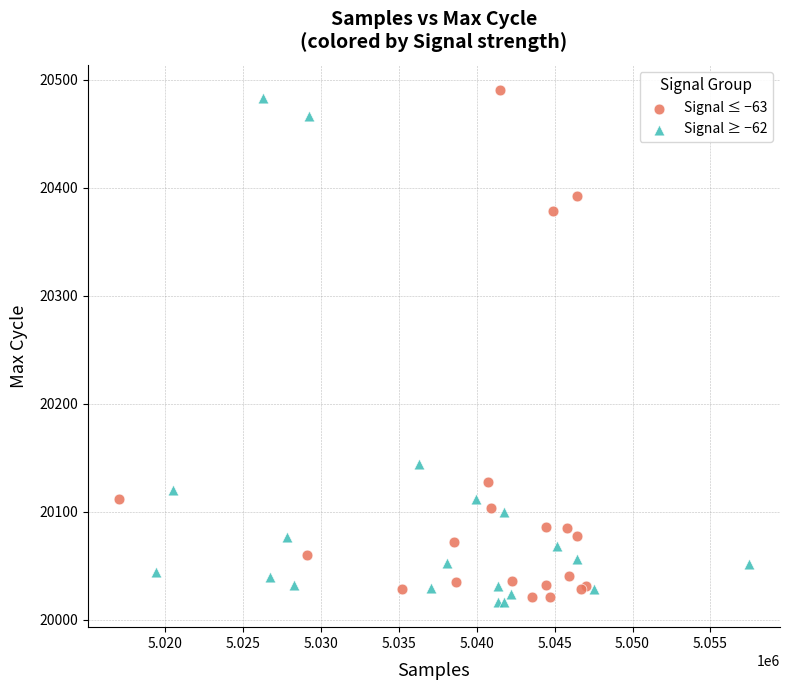

Which series contains the highest Y value?

Signal ≤ −63